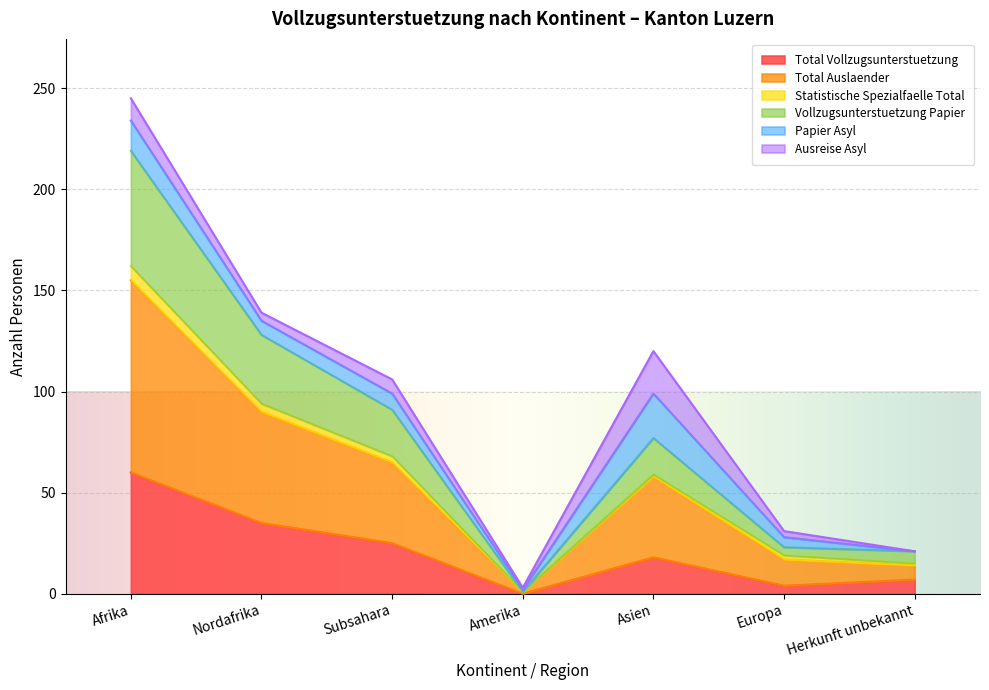

What is the maximum value for Total Vollzugsunterstuetzung?

60